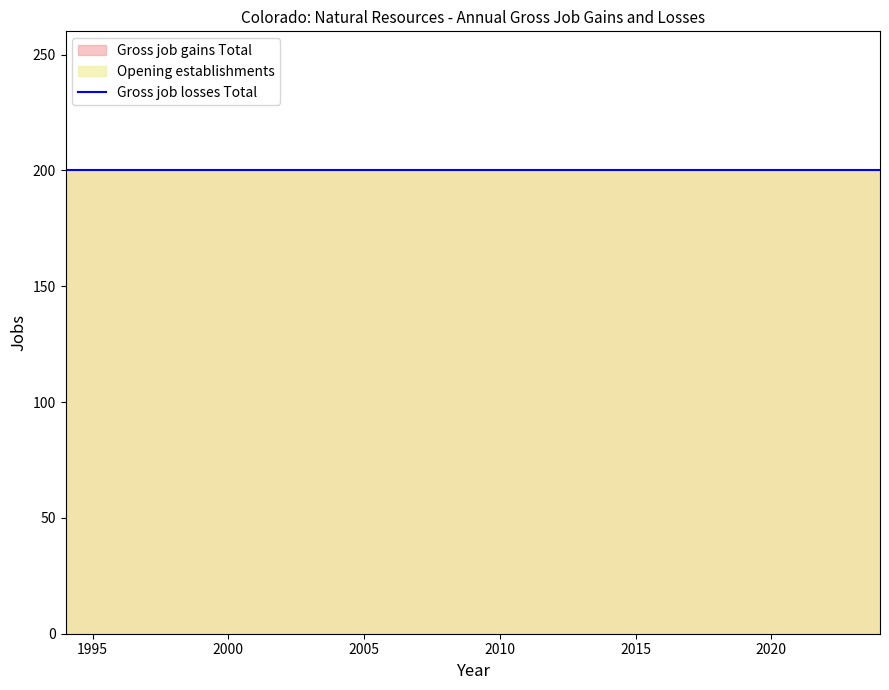

What is the total value across all series at 2023?

400